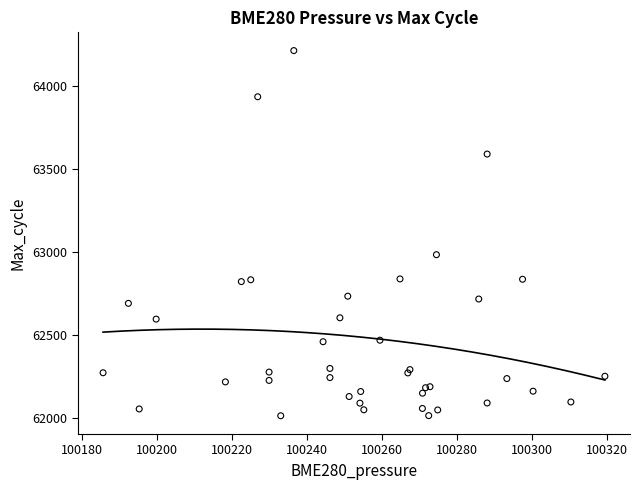

What Y value in the scatter plot is closest to 63114?

62985